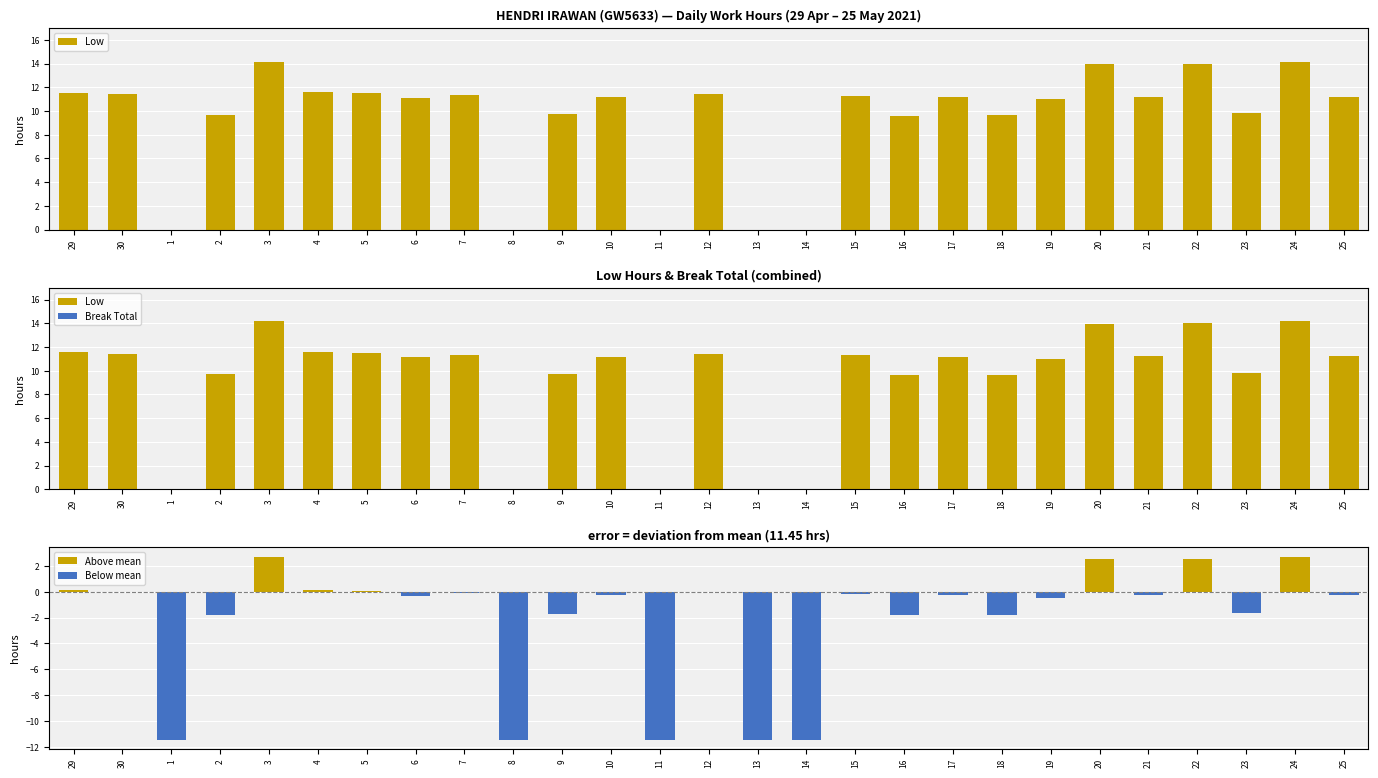

At which label is Below mean closest to -5?

16